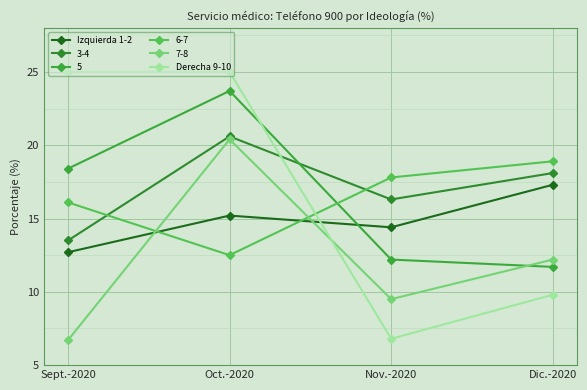

True or false: Izquierda 1-2 and Derecha 9-10 intersect in this chart.

True